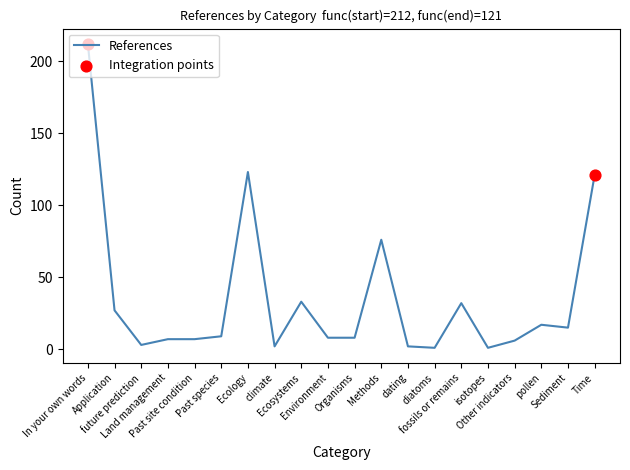

What is the ratio of the value at Past species to the value at Ecosystems?

0.3